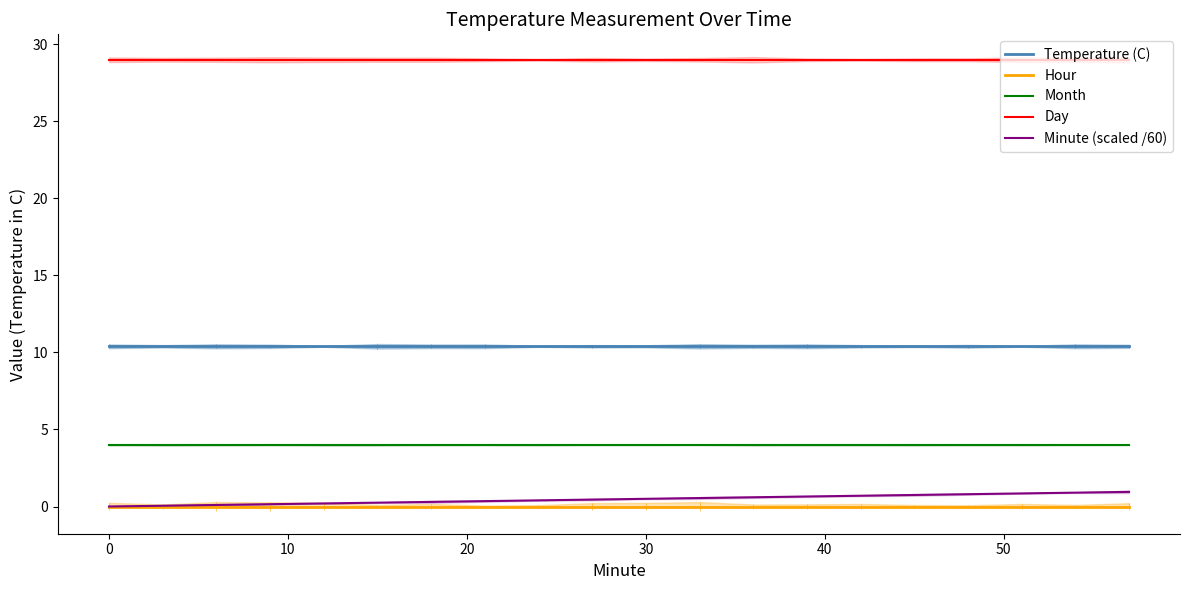

True or false: Month and Minute (scaled /60) cross at least once.

False